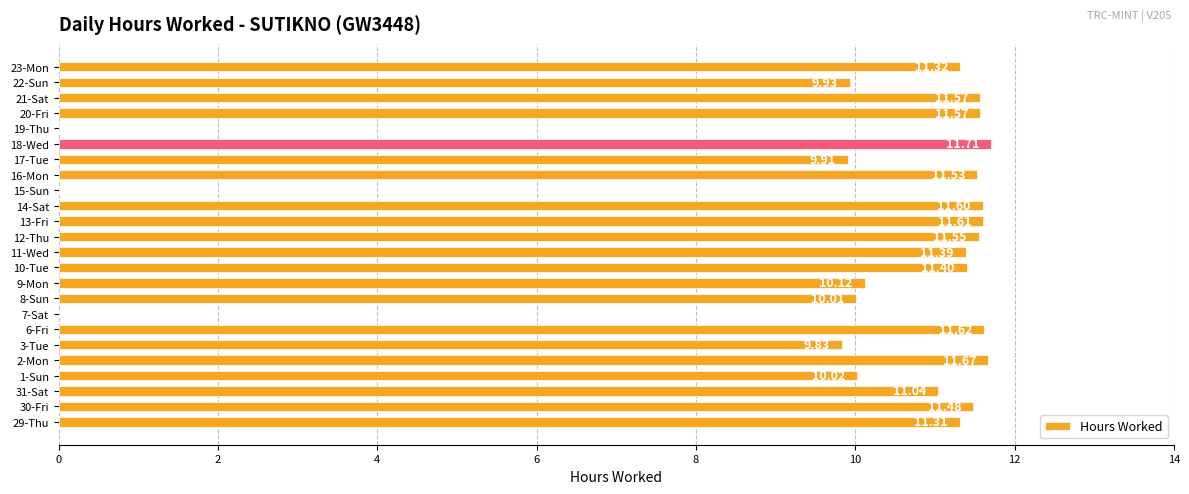

What is the change in value from 7-Sat to 20-Fri?

+11.6